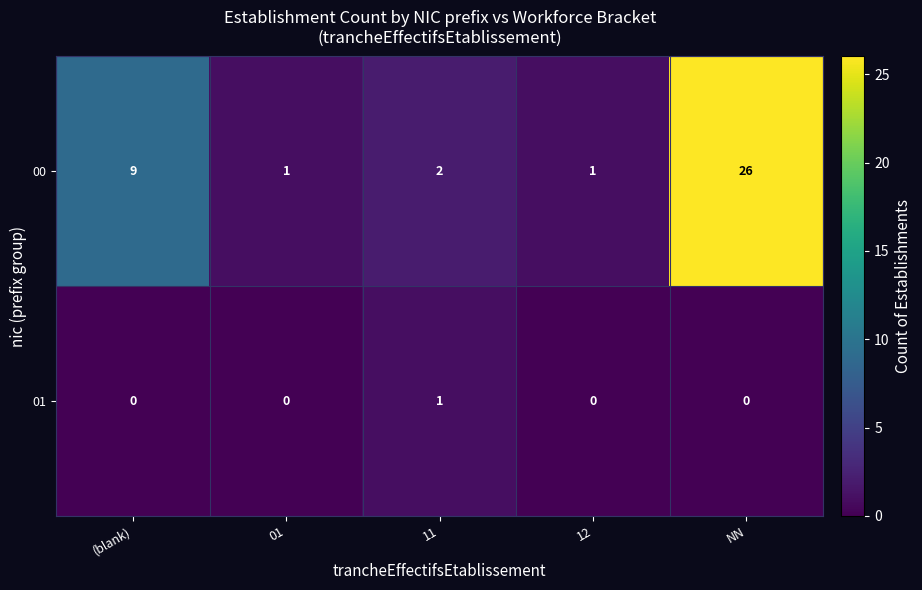

The value of 01 at (blank) is 1. True or false?

False